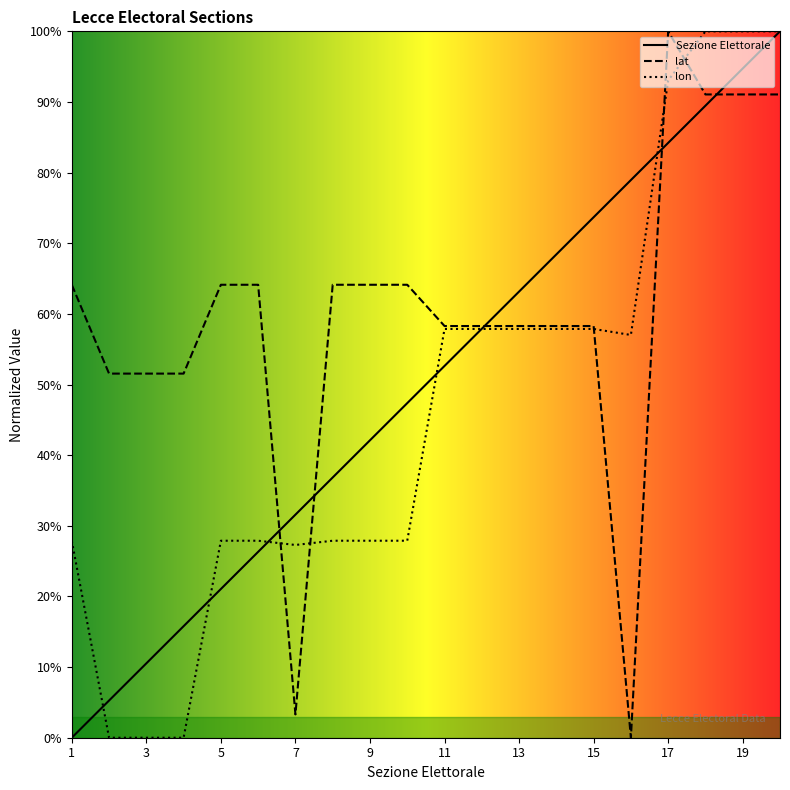

Reading right to left, transcribe all the data shown in this chart.

Sezione Elettorale: 20=100.0	19=94.7	18=89.5	17=84.2	16=78.9	15=73.7	14=68.4	13=63.2	12=57.9	11=52.6	10=47.4	9=42.1	8=36.8	7=31.6	6=26.3	5=21.1	4=15.8	3=10.5	2=5.3	1=0.0
lat: 20=91.1	19=91.1	18=91.1	17=100.0	16=0.0	15=58.3	14=58.3	13=58.3	12=58.3	11=58.3	10=64.1	9=64.1	8=64.1	7=3.3	6=64.1	5=64.1	4=51.5	3=51.5	2=51.5	1=64.1
lon: 20=100.0	19=100.0	18=100.0	17=93.1	16=57.0	15=57.9	14=57.9	13=57.9	12=57.9	11=57.9	10=27.9	9=27.9	8=27.9	7=27.3	6=27.9	5=27.9	4=0.0	3=0.0	2=0.0	1=27.9